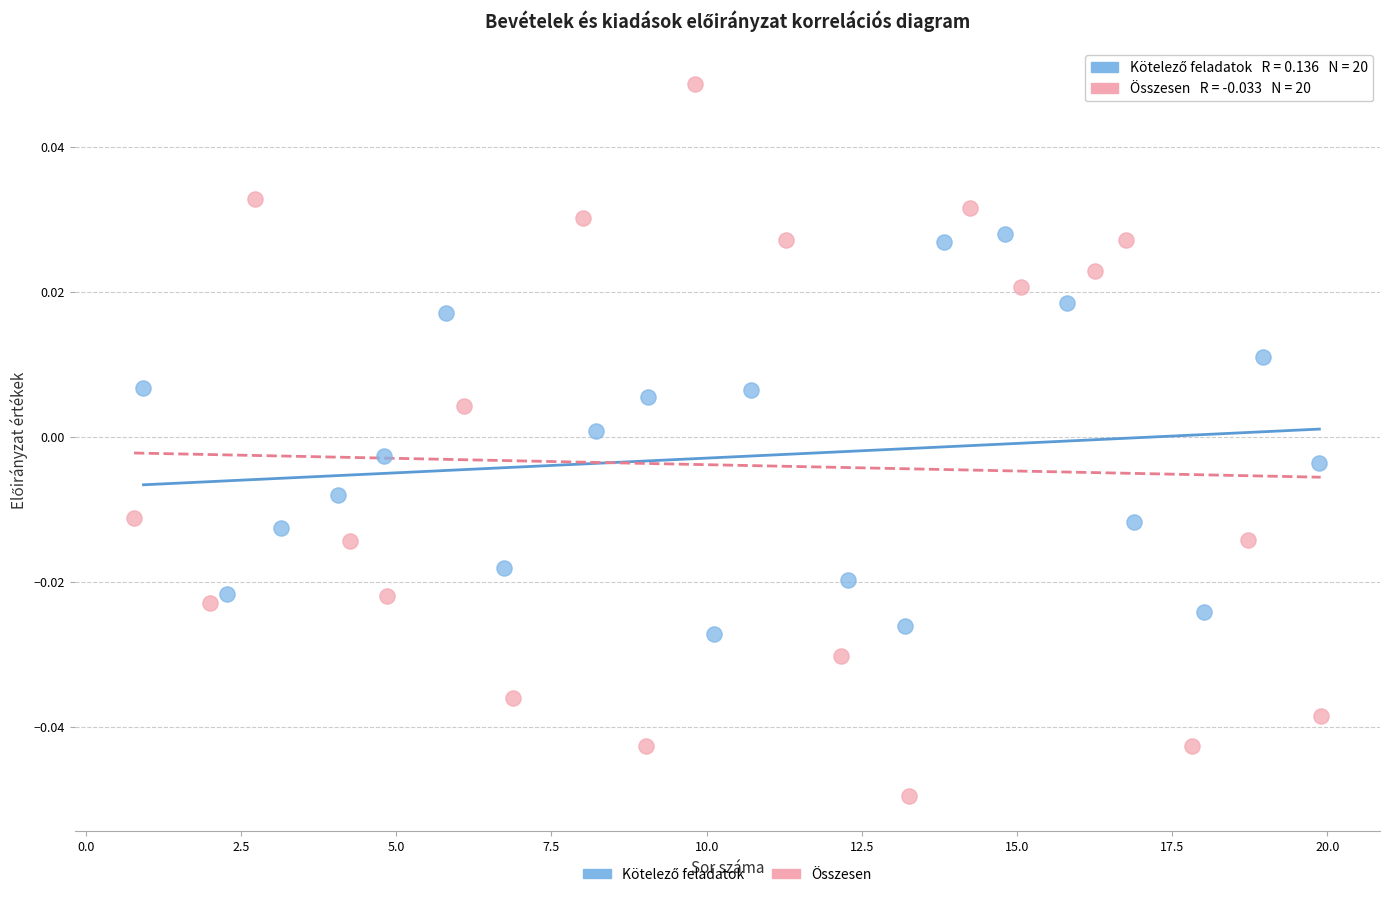

Which series reaches the minimum Y coordinate?

Összesen